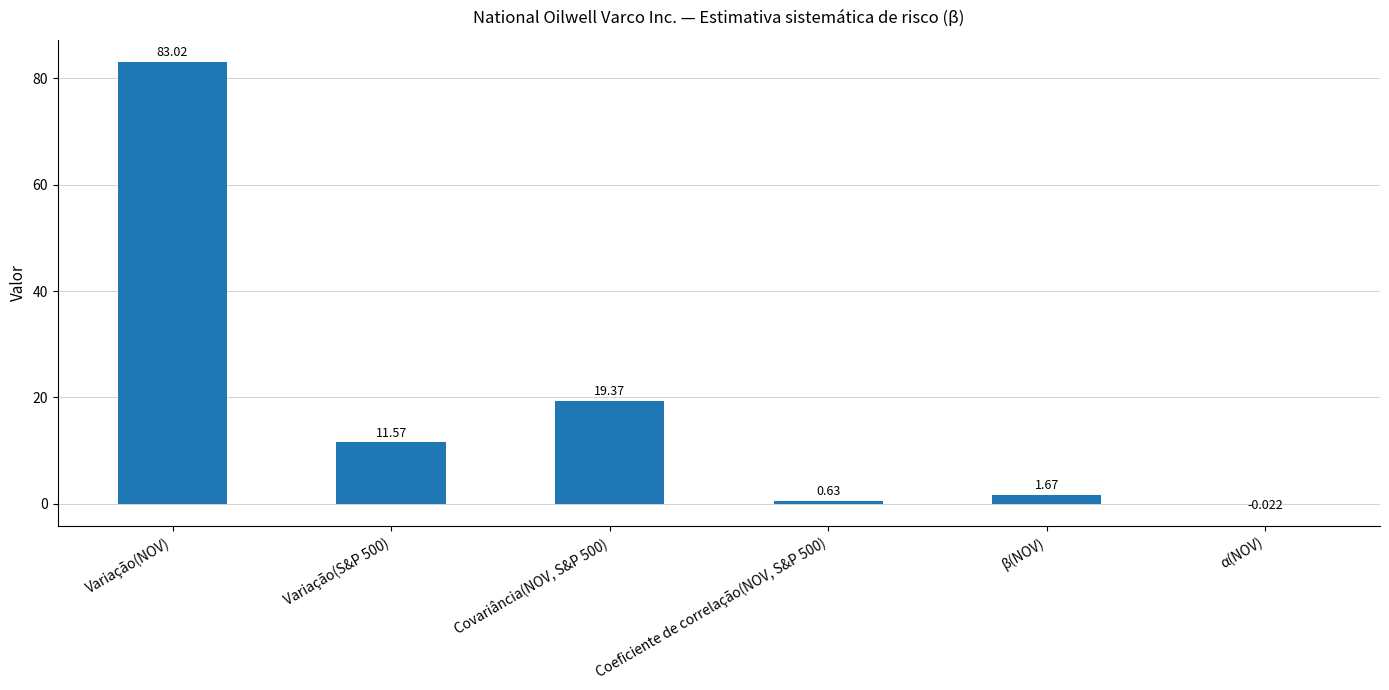

Which has a higher value, α(NOV) or β(NOV)?

β(NOV)